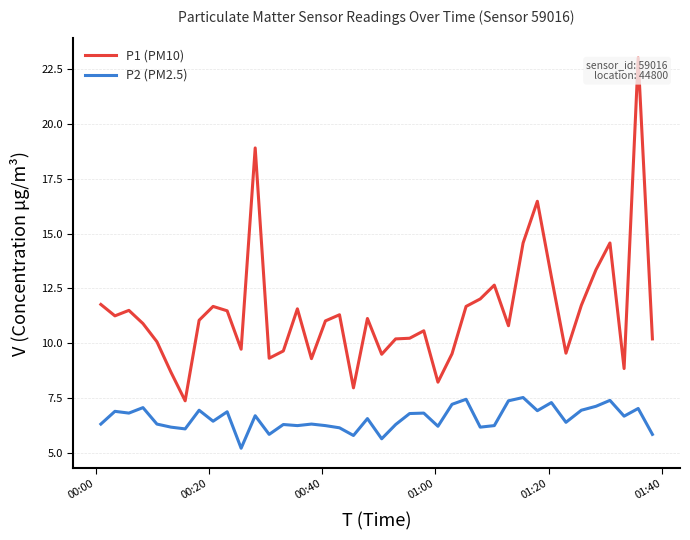

What is the difference between the maximum and minimum values in the P1 (PM10) series?

15.6